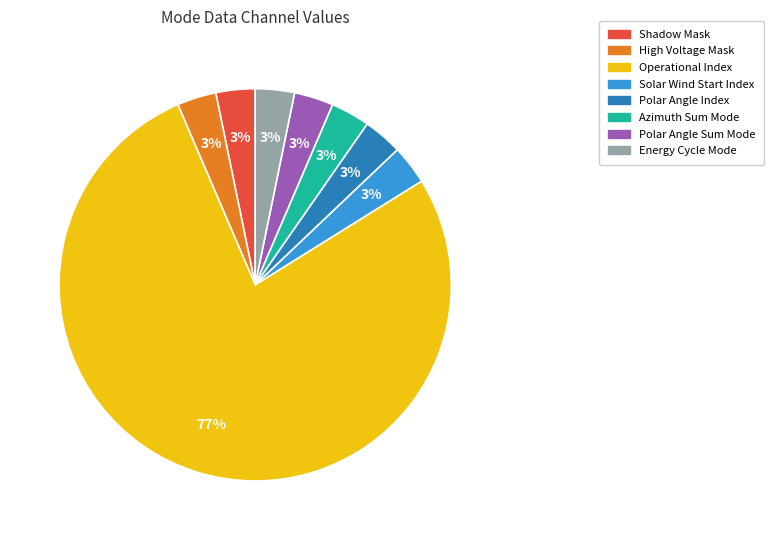

Count the number of slices in the pie.

8